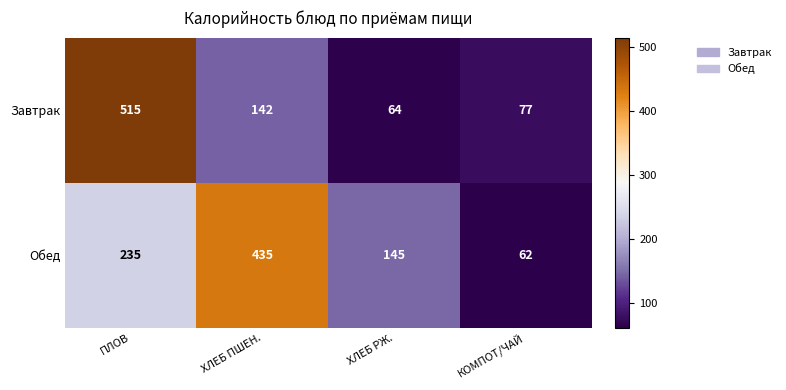

What is the difference between the Завтрак values at ХЛЕБ РЖ. and ХЛЕБ ПШЕН.?

78